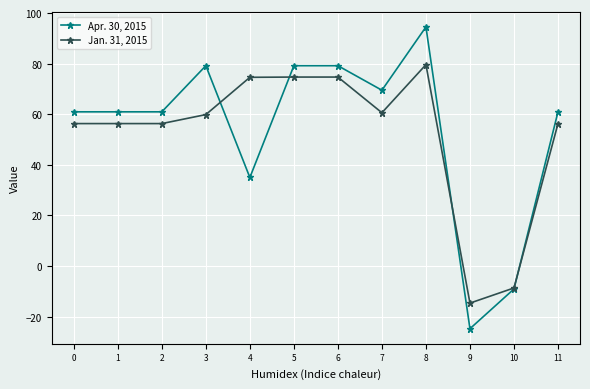

What is the smallest value displayed?

-24.8